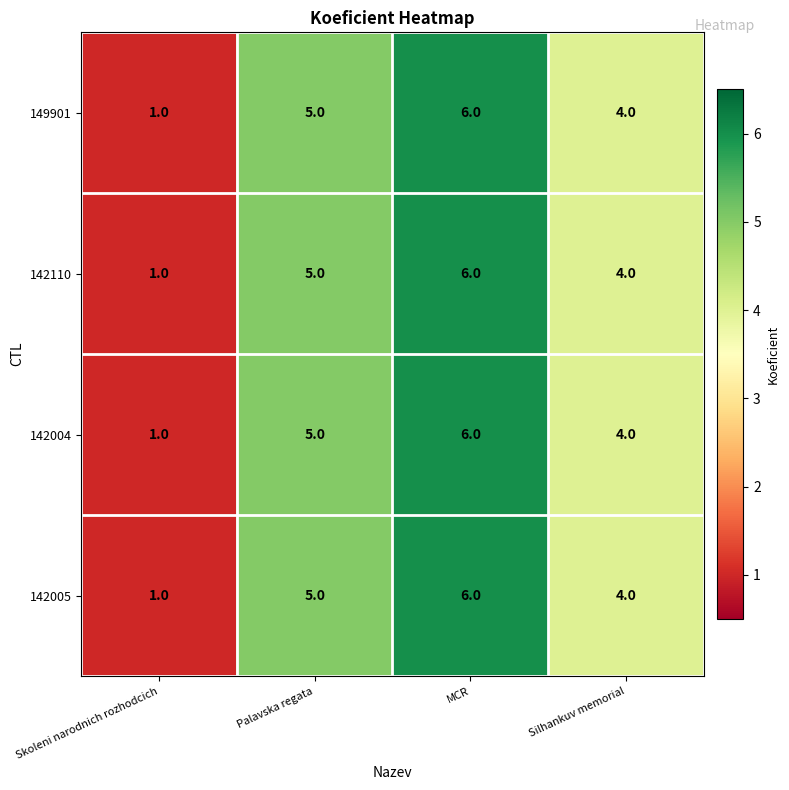

Reading left to right, transcribe all the data shown in this chart.

149901: Skoleni narodnich rozhodcich=1	Palavska regata=5	MCR=6	Silhankuv memorial=4
142110: Skoleni narodnich rozhodcich=1	Palavska regata=5	MCR=6	Silhankuv memorial=4
142004: Skoleni narodnich rozhodcich=1	Palavska regata=5	MCR=6	Silhankuv memorial=4
142005: Skoleni narodnich rozhodcich=1	Palavska regata=5	MCR=6	Silhankuv memorial=4